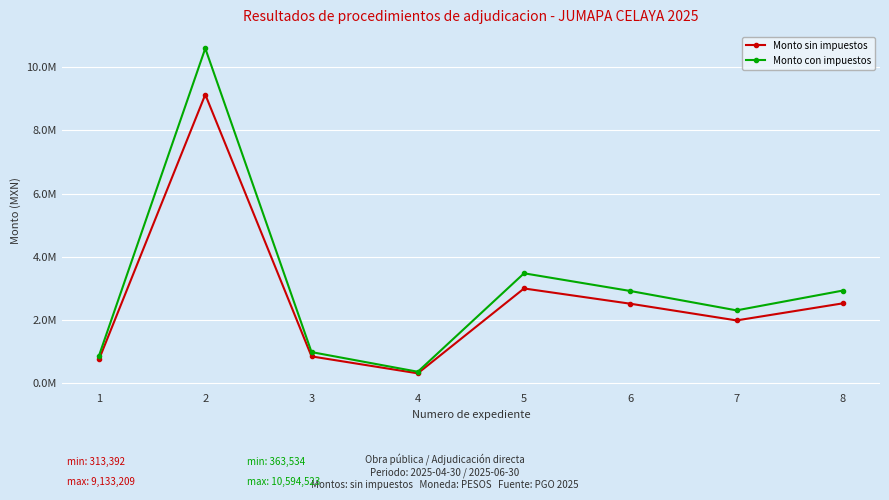

What are all the series names shown in the legend?

Monto sin impuestos, Monto con impuestos